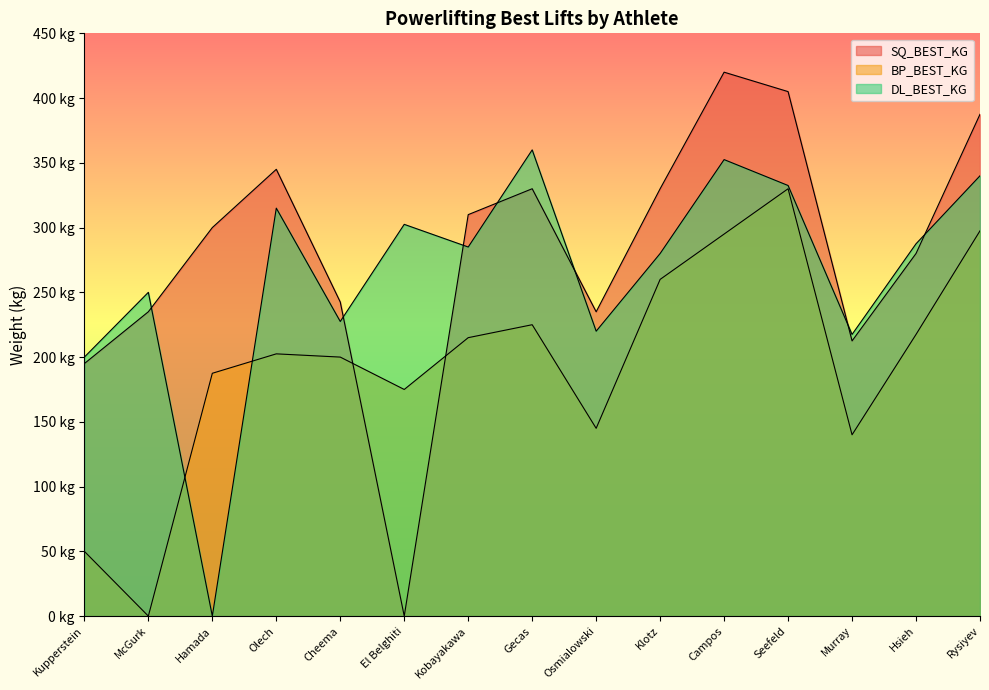

In SQ_BEST_KG, how many points are higher than both neighbors (excluding endpoints)?

3